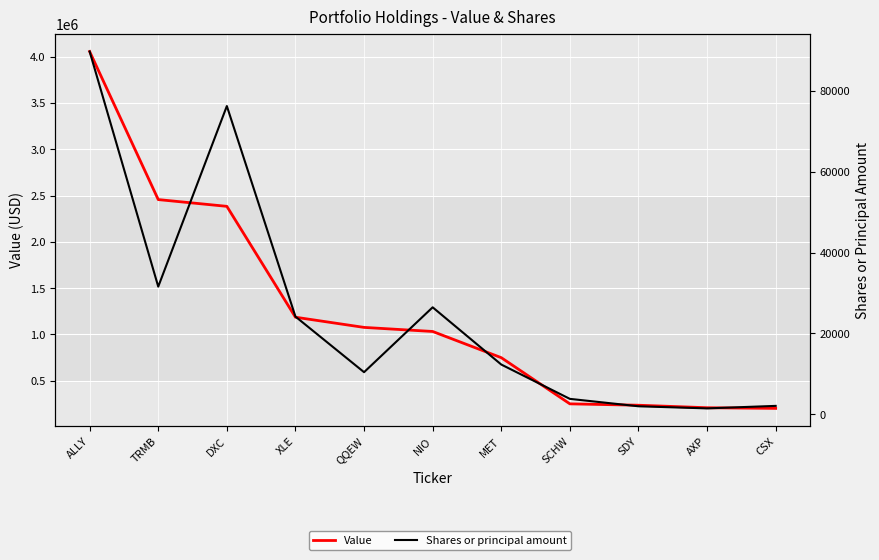

How many data points does each series have?

11